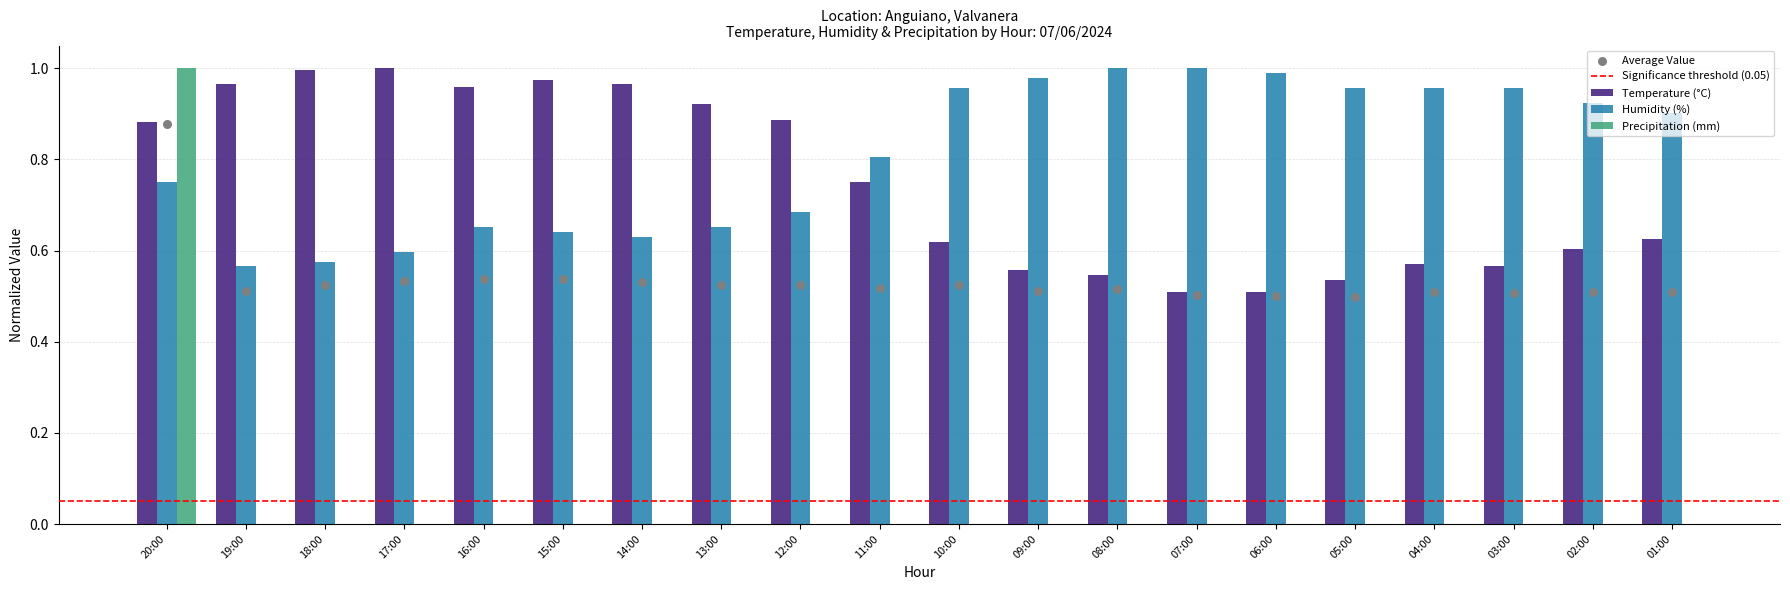

Which series has the largest total across all categories?

Humidity (%)